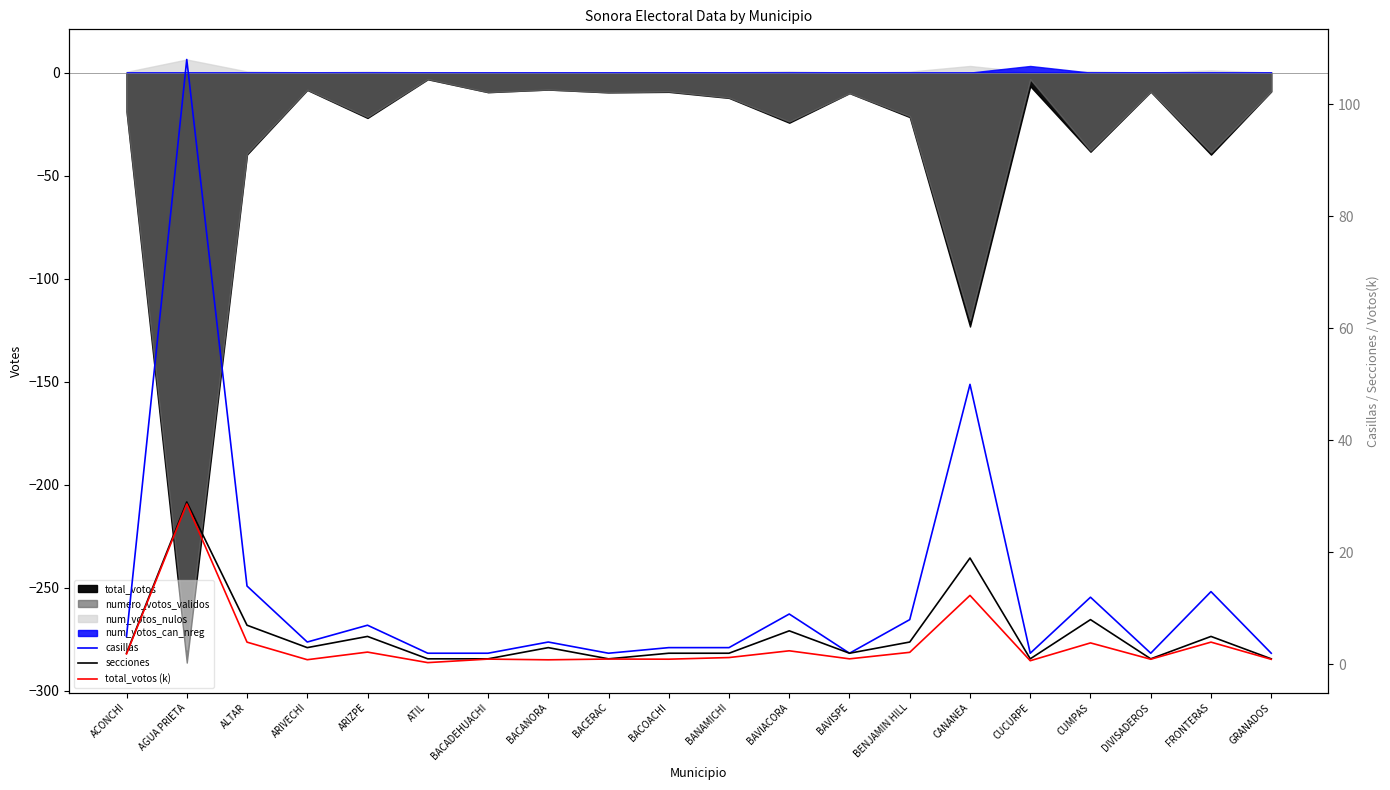

What is the minimum value shown in the chart?

0.3